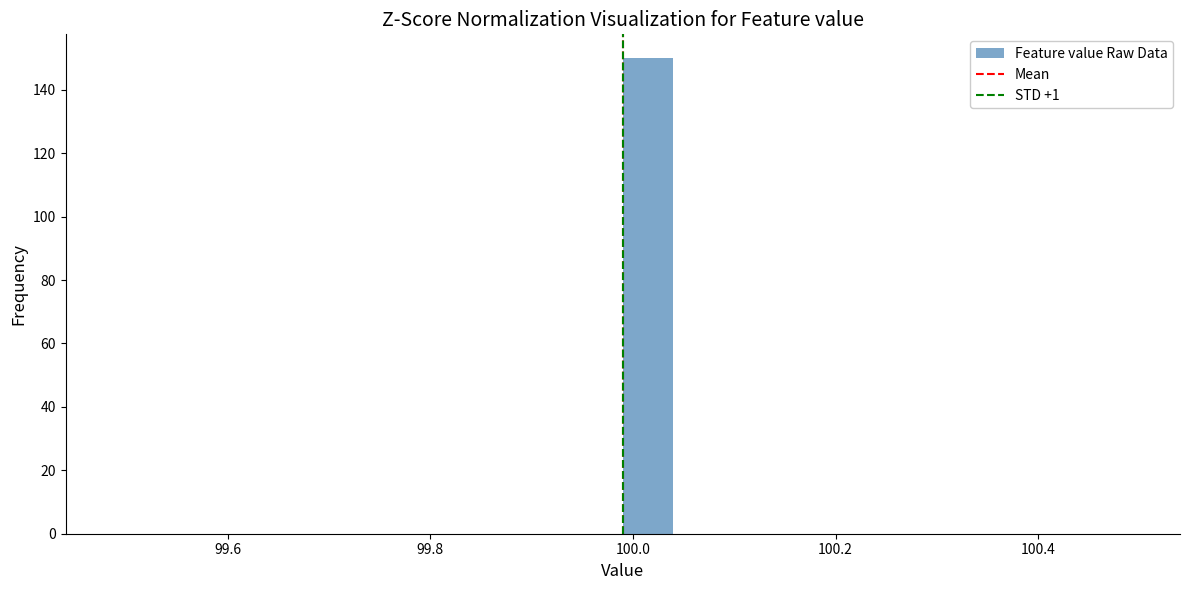

Around what value on the x-axis is the tallest bar? Give the approximate position of its centre, as read against the axis.

100.02